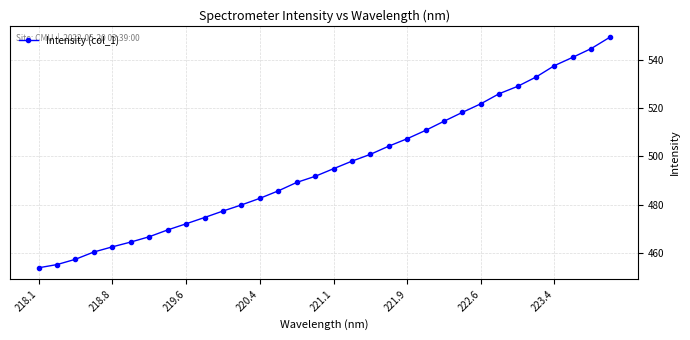

How many lines are shown in the chart?

1